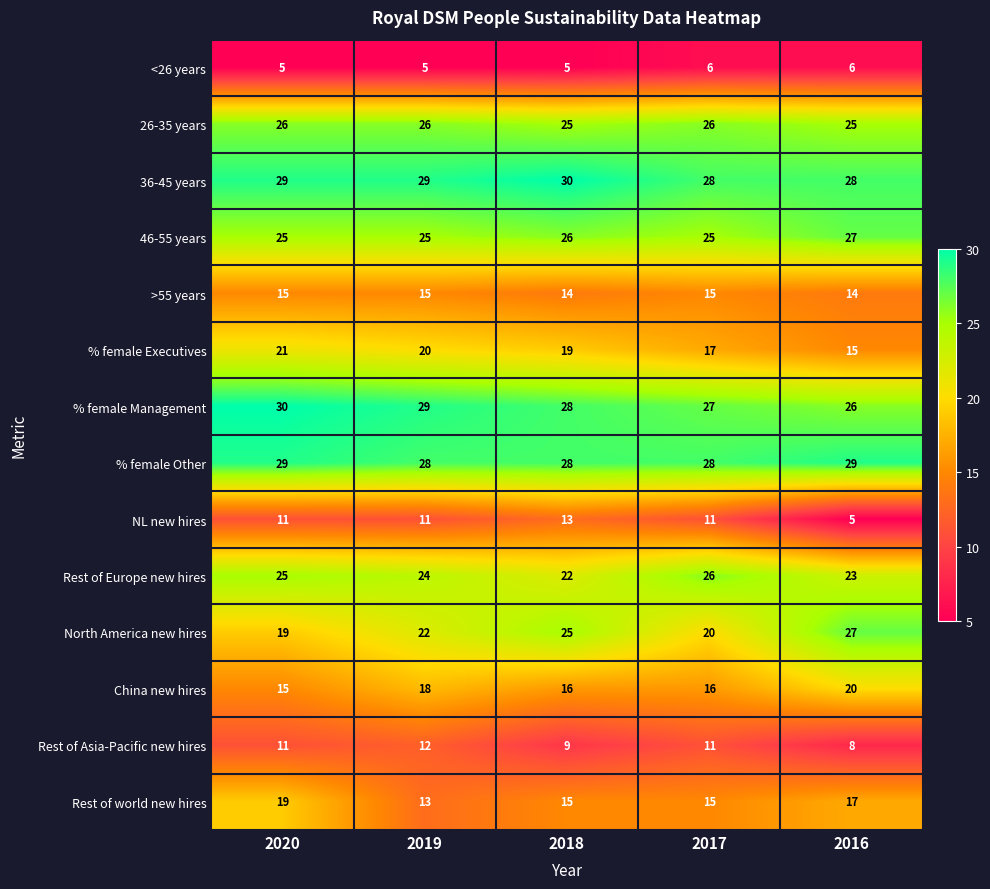

What is the smallest value displayed?

5